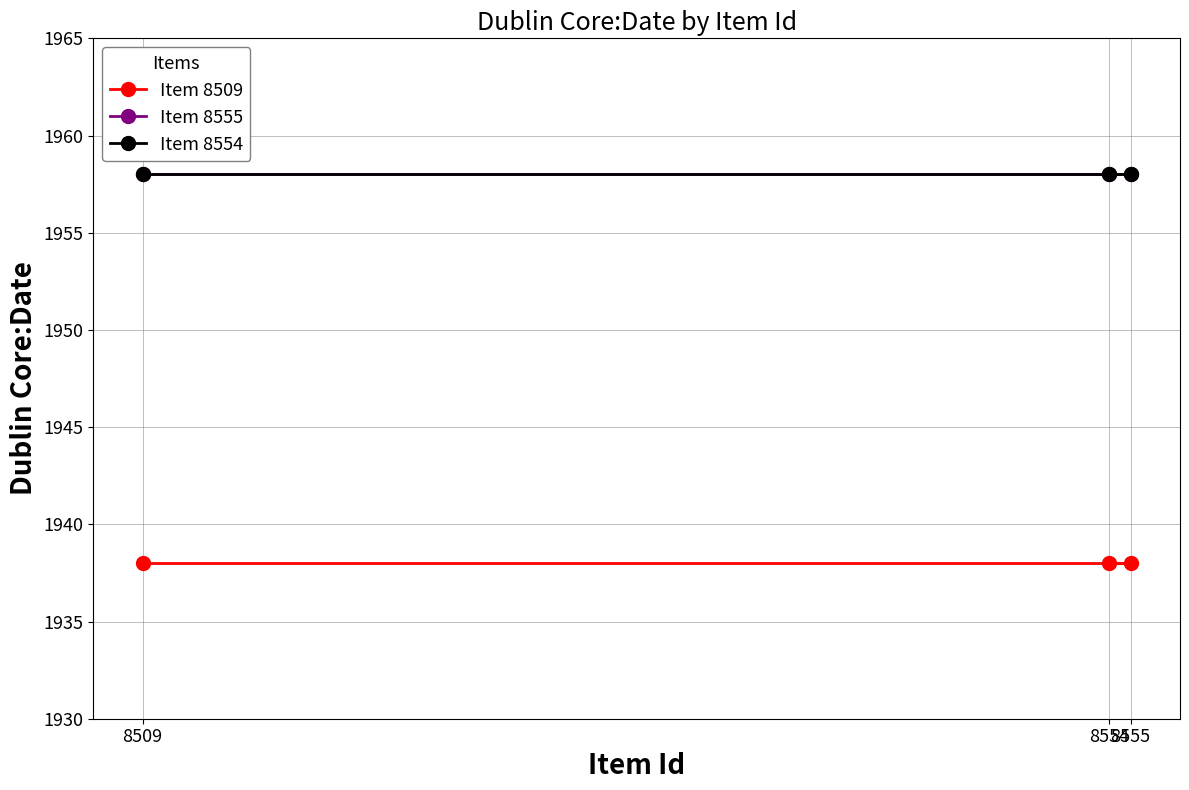

What is the average value of the Item 8554 series?

1958